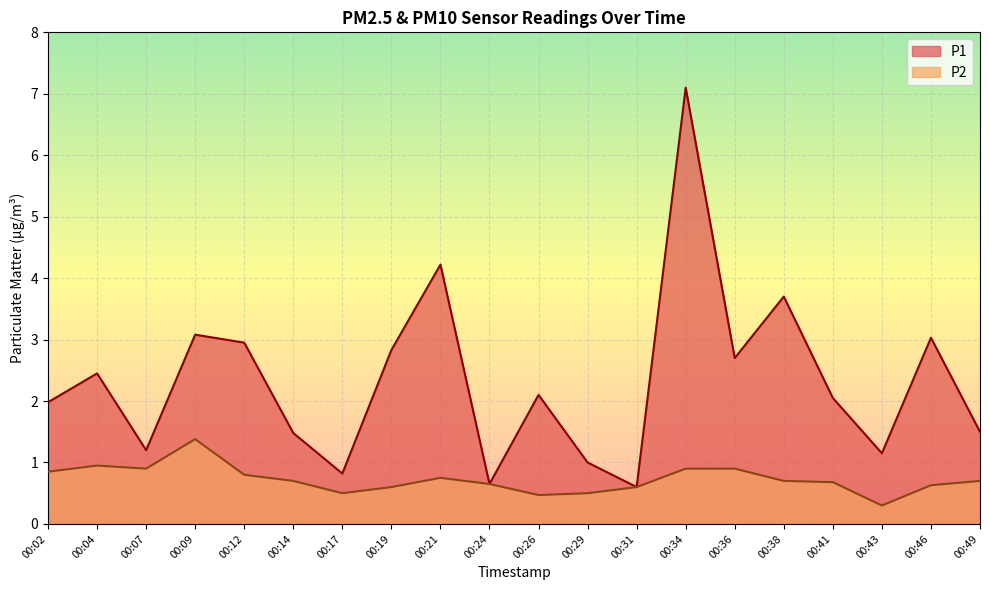

At which label does P1 reach its minimum?

00:31